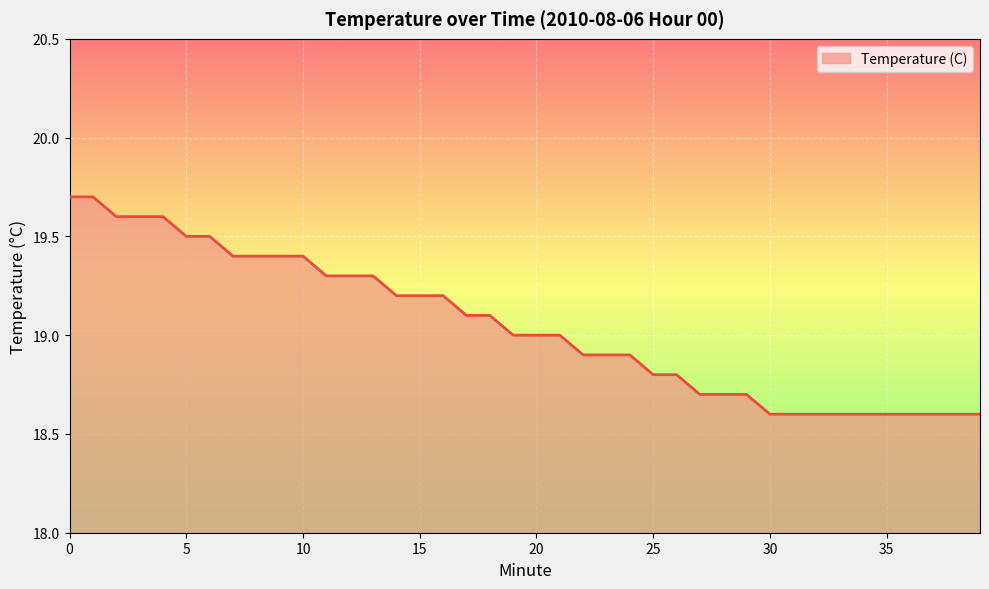

What is the difference between the maximum and minimum values?

1.1